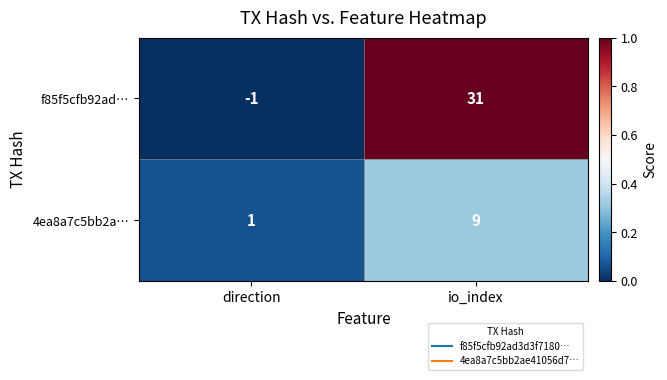

What is the difference between the maximum and minimum values in the f85f5cfb92ad… series?

32